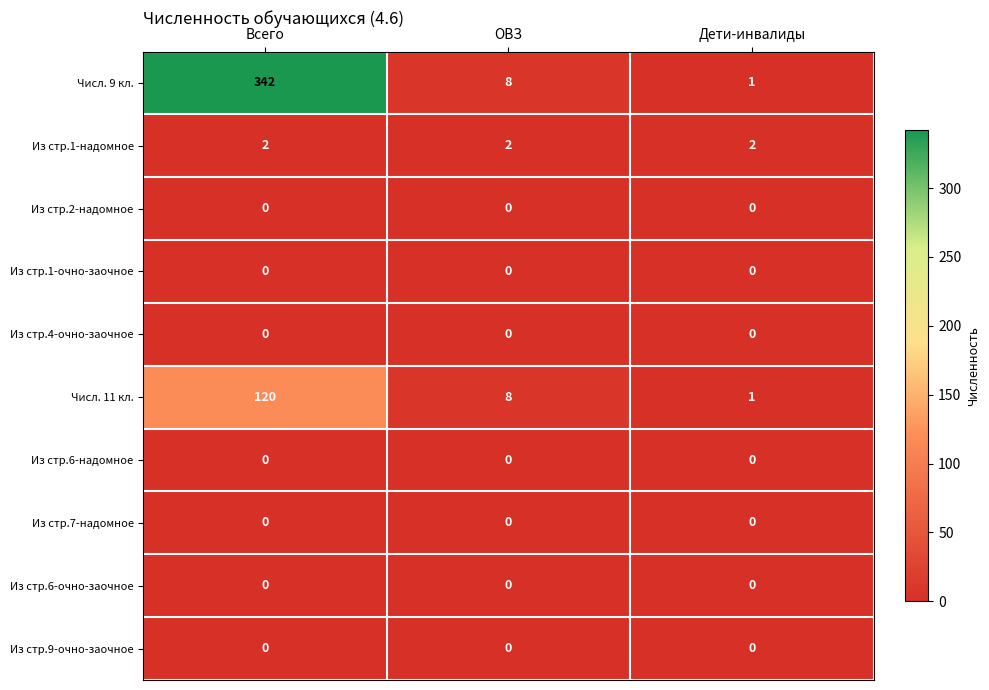

What is the total value across all series at Всего?

464